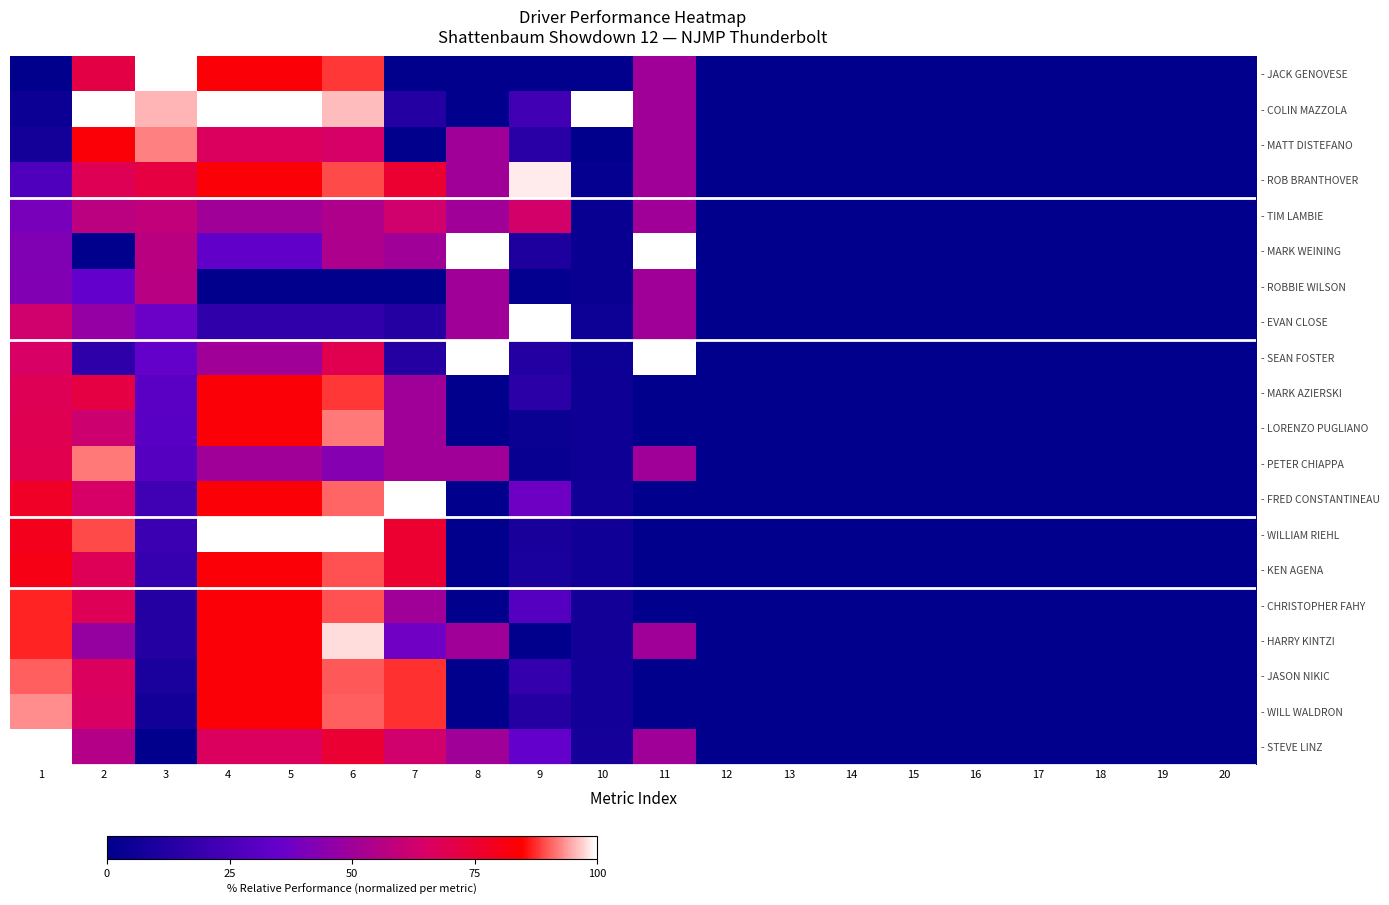

Which label corresponds to the largest value in the chart?

3